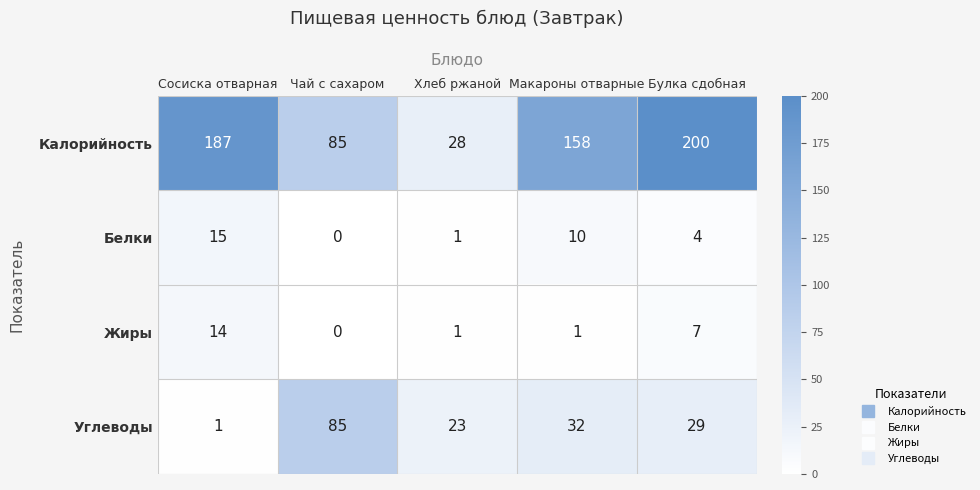

What is the difference between the maximum and minimum values in the Белки series?

15